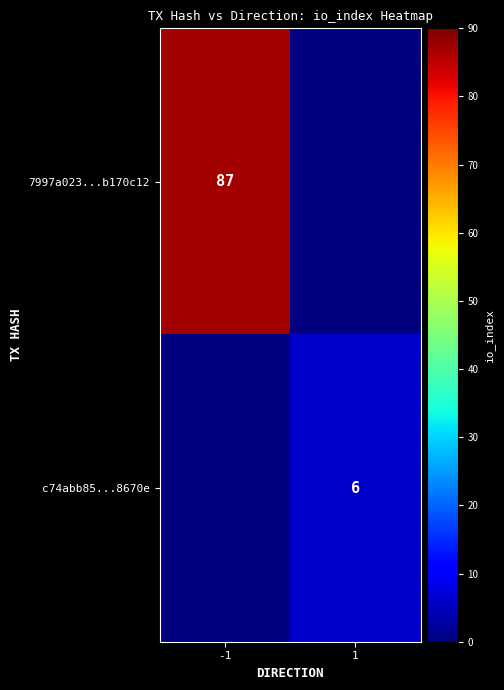

Is it true that c74abb85...8670e equals 6 at 1?

True